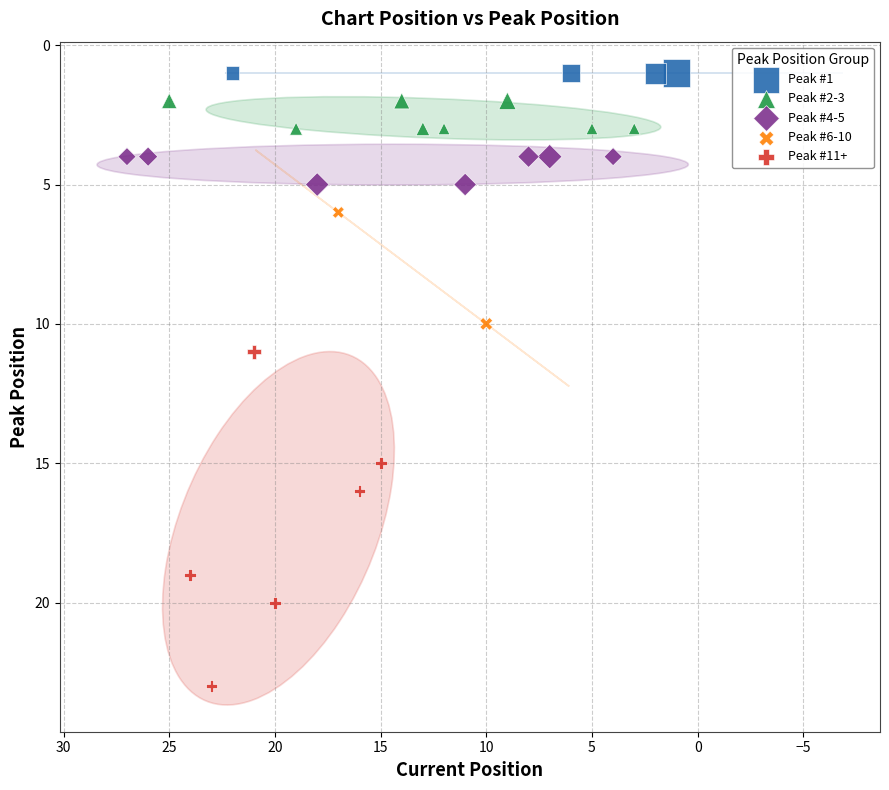

What are all the series names shown in the legend?

Peak #1, Peak #2-3, Peak #4-5, Peak #6-10, Peak #11+